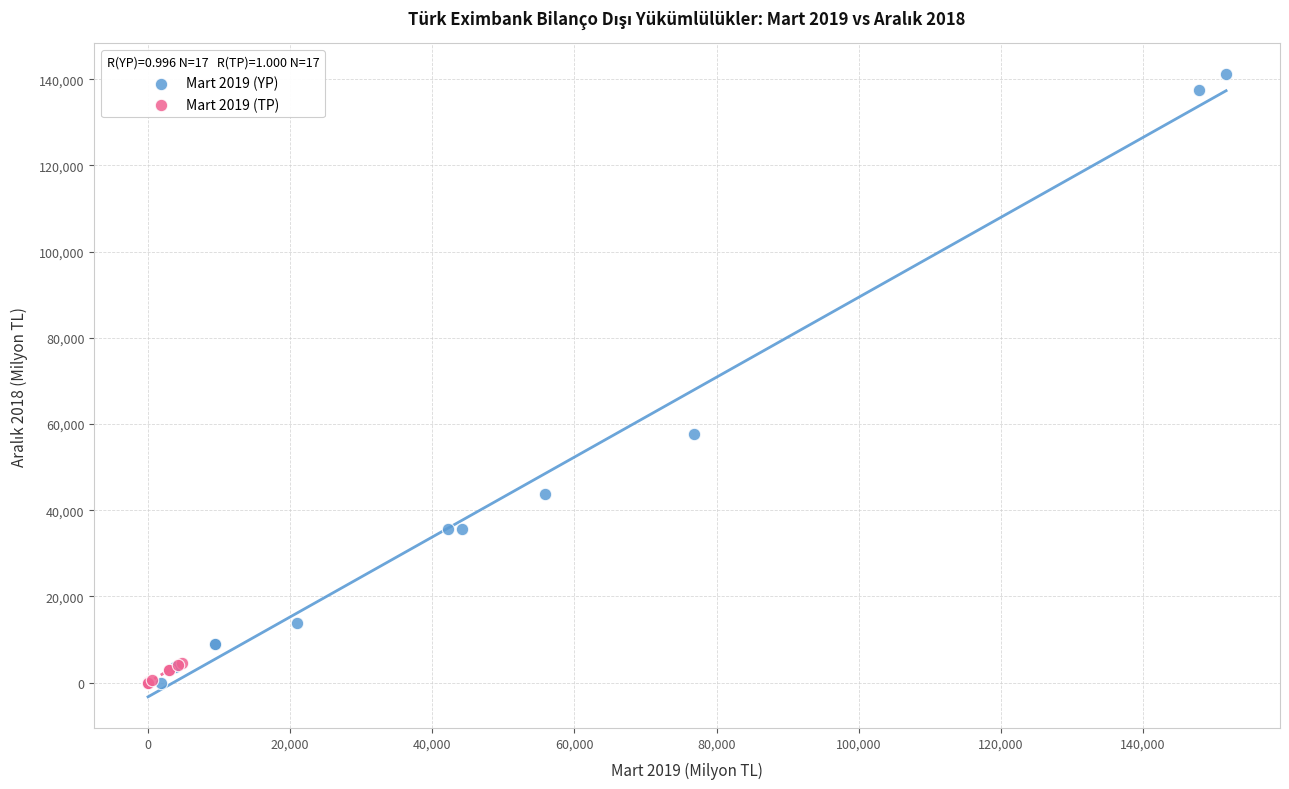

Which series reaches the maximum Y coordinate?

Mart 2019 (YP)